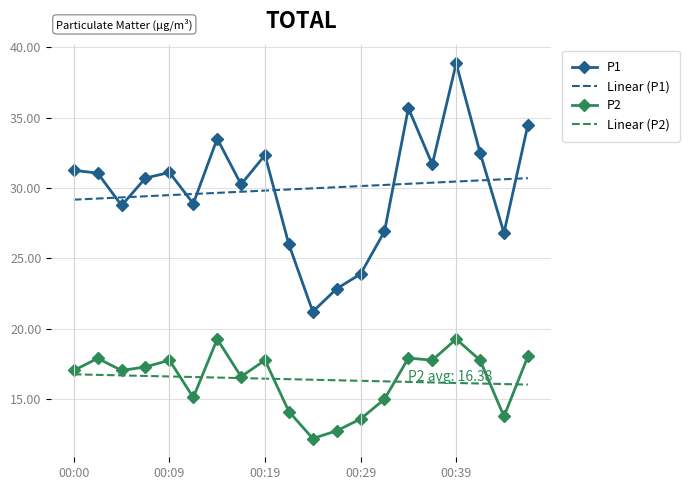

Rank the series by their maximum value, from highest to lowest.

P1, Linear (P1), P2, Linear (P2)